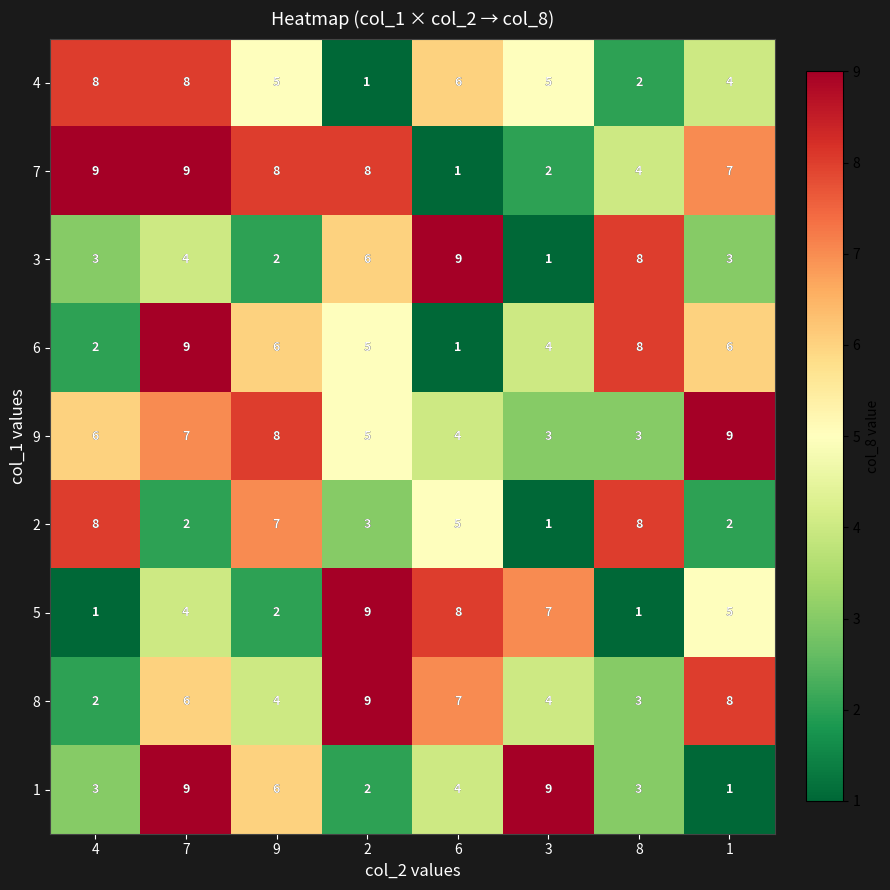

What is the difference between the highest and lowest values at 3?

8